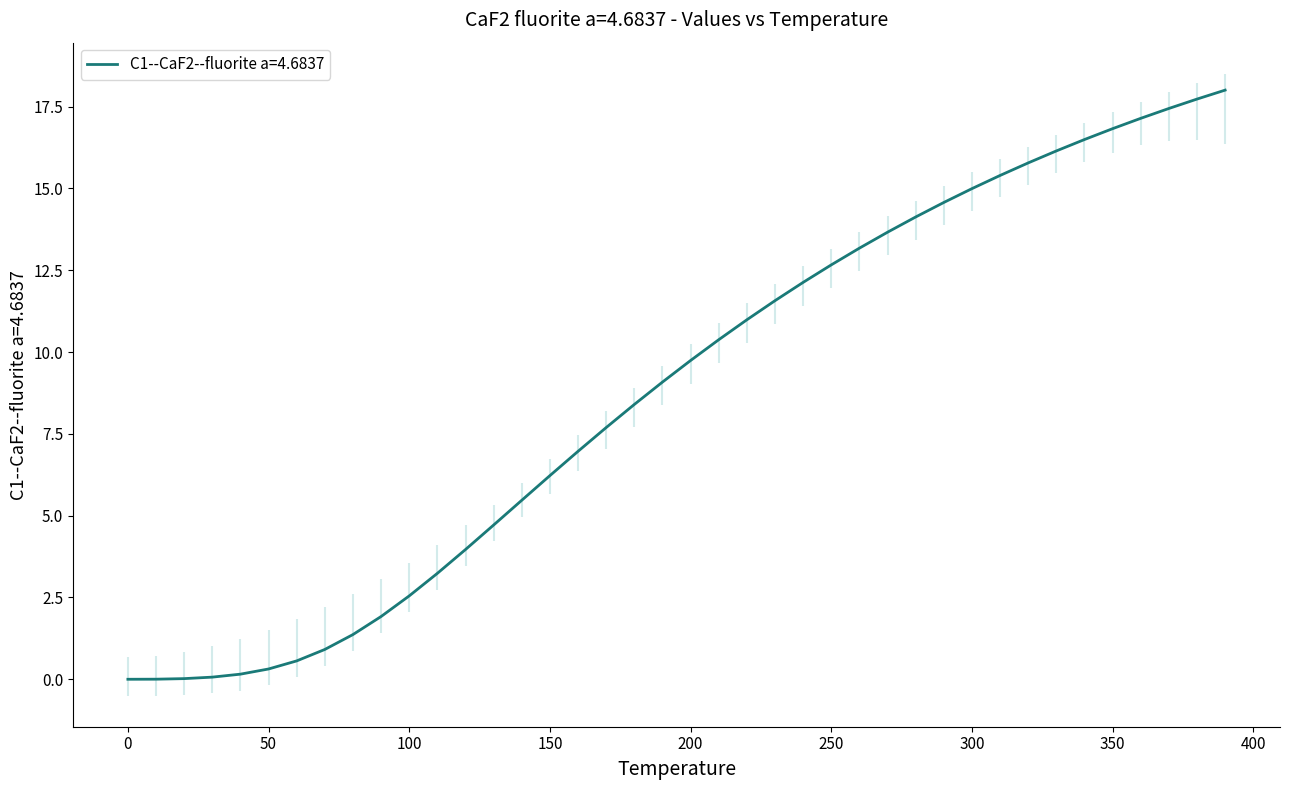

Which has a higher value, 0.0 or 80.0?

80.0